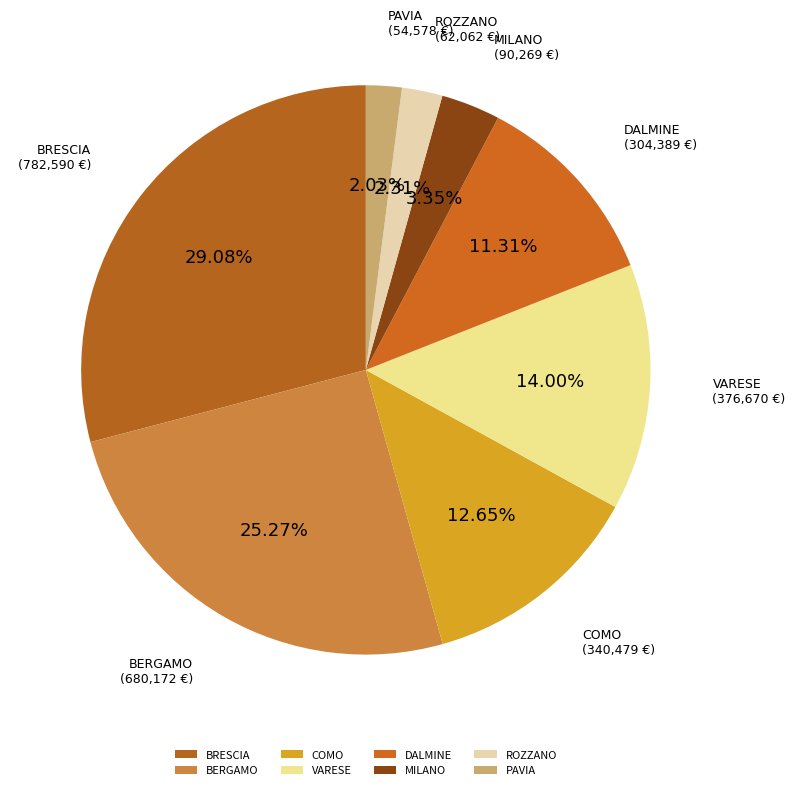

Which slice is the largest?

BRESCIA